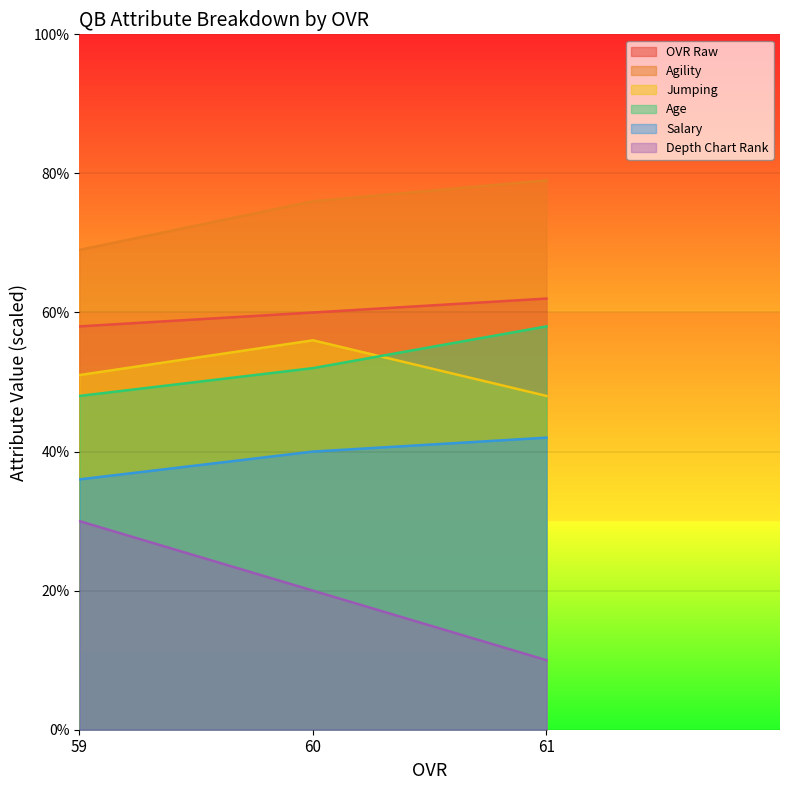

How many data points in depth_chart_rank are less than 20?

1